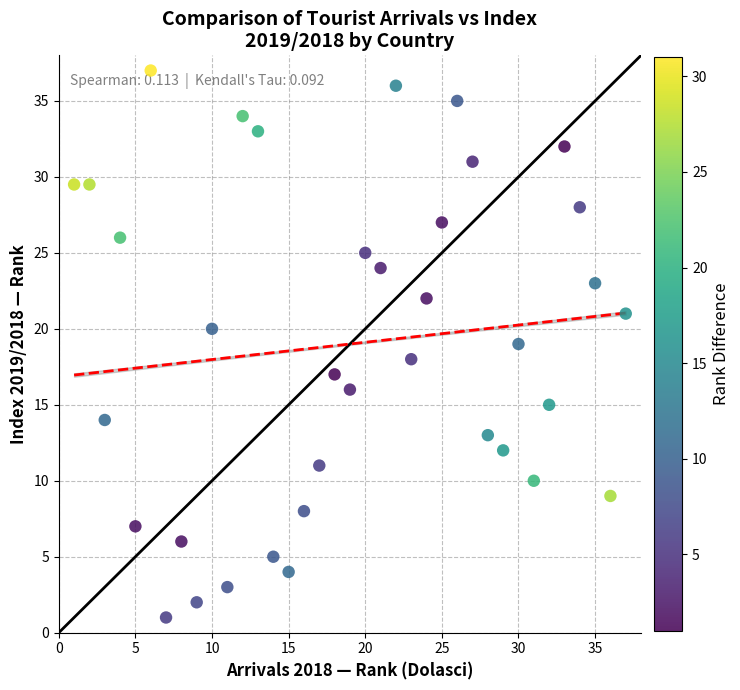

What is the range of X values (max minus min)?

36.0